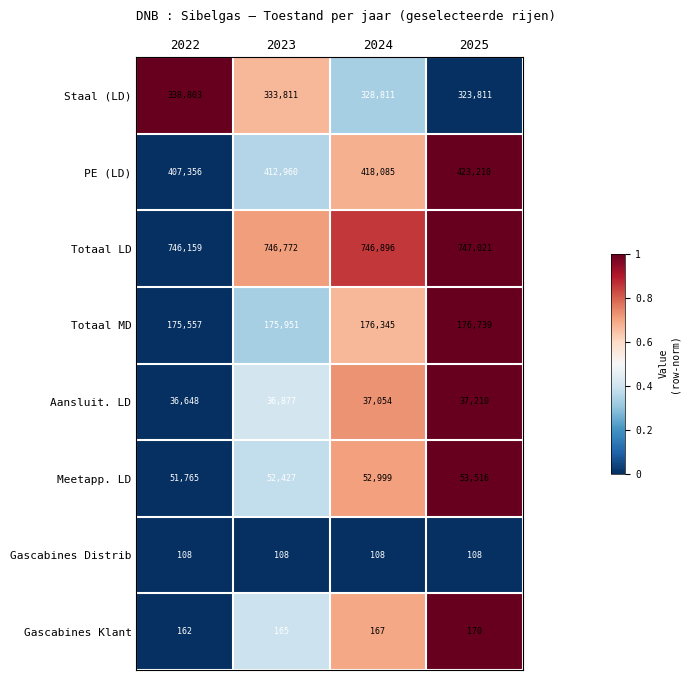

Where is Aansluit. LD nearest to the value 36929?

2023